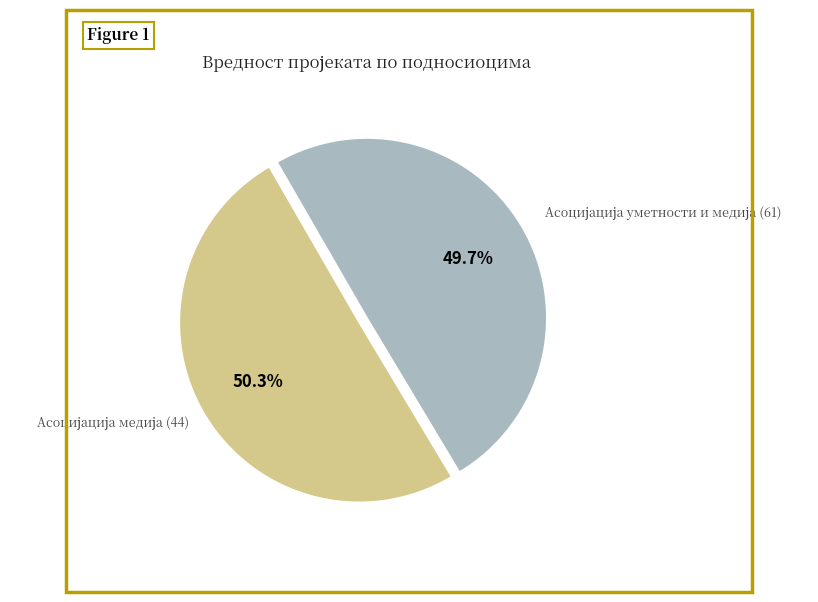

Does any single category account for the majority?

Yes